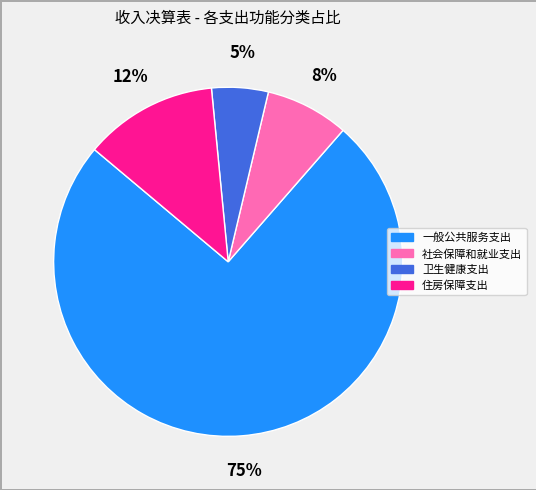

Rank the categories by value from highest to lowest.

一般公共服务支出, 住房保障支出, 社会保障和就业支出, 卫生健康支出